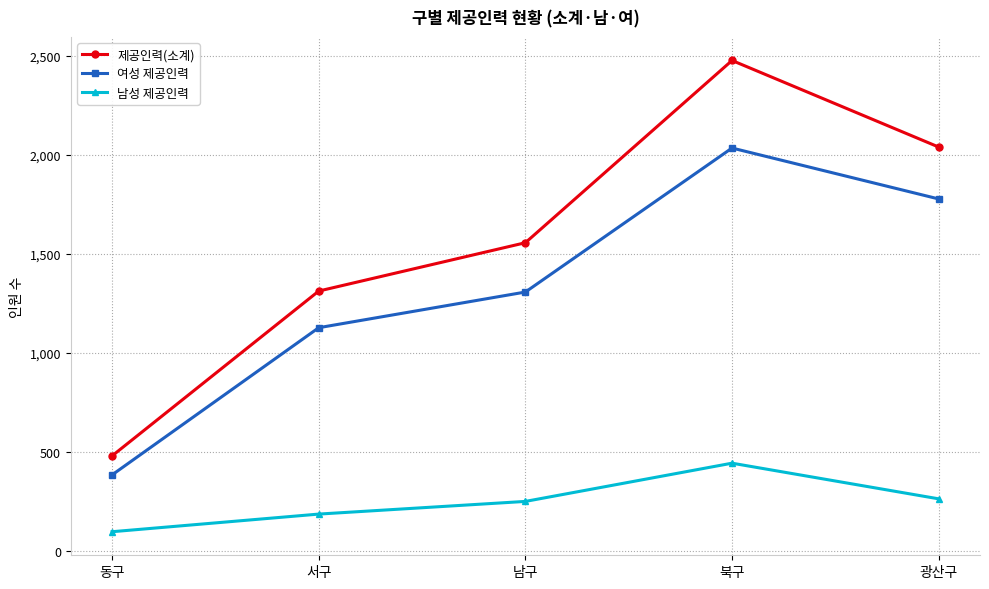

Count the number of categories in the chart.

5